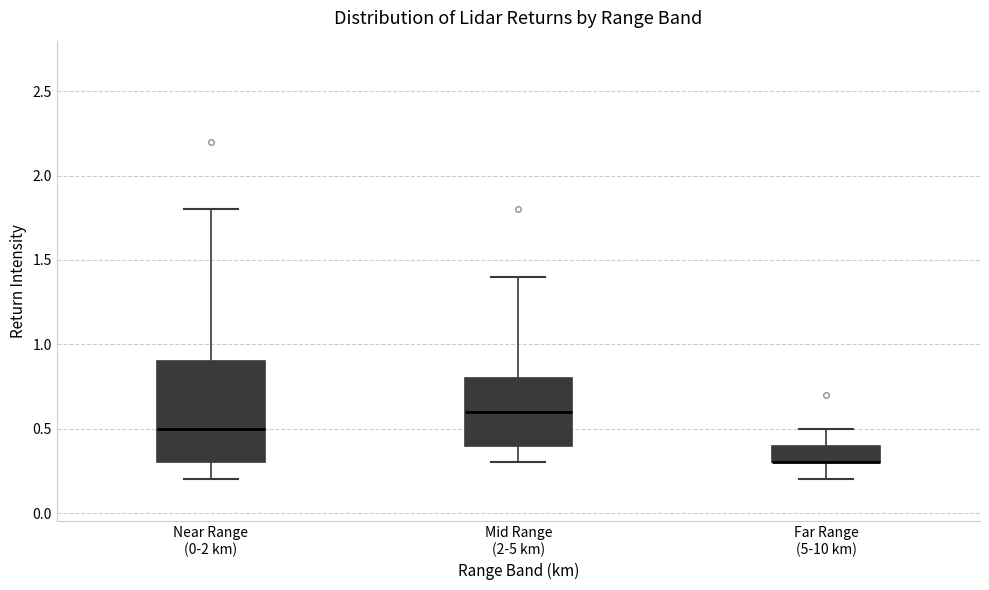

Comparing the boxes themselves (not the whiskers), which one is the tallest?

Near Range (0-2 km)